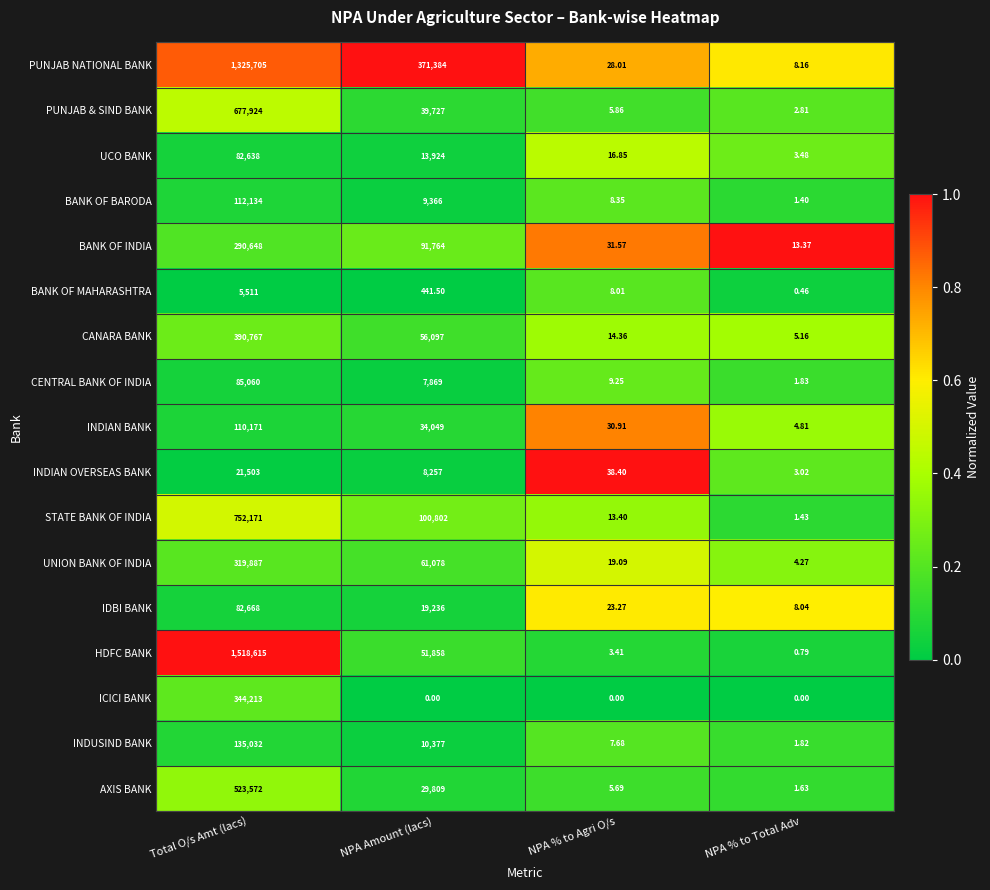

At which category does the chart reach its peak across all series?

Total O/s Amt (lacs)